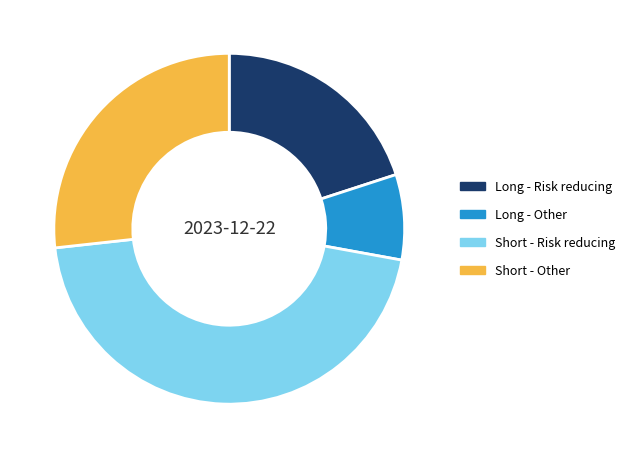

Which category has the biggest portion of the pie?

Short - Risk reducing